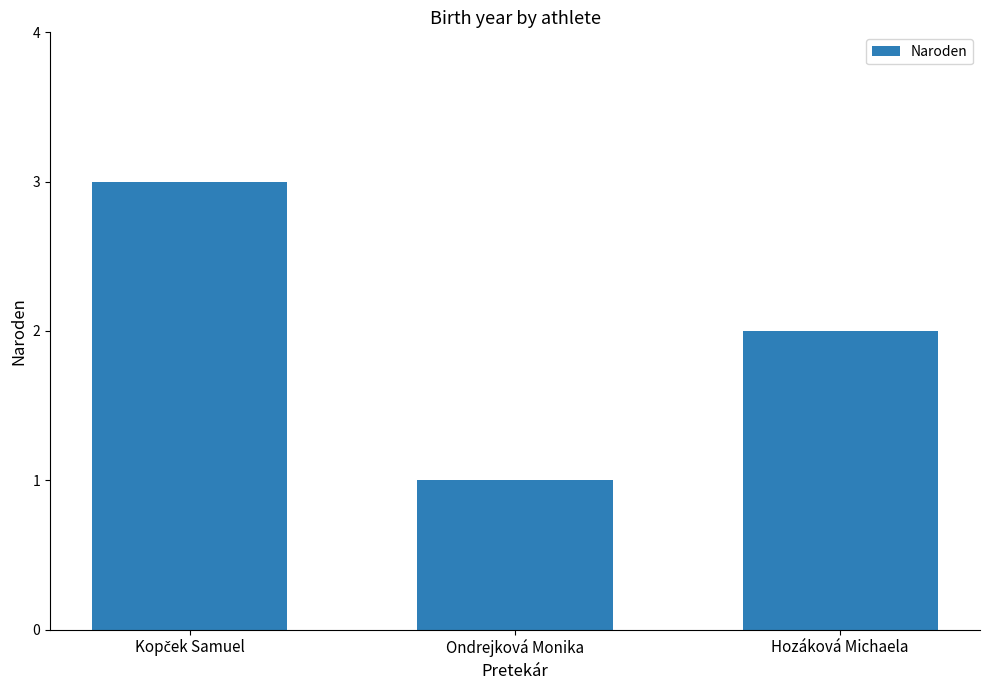

The chart shows a value of 0 at Ondrejková Monika. True or false?

False